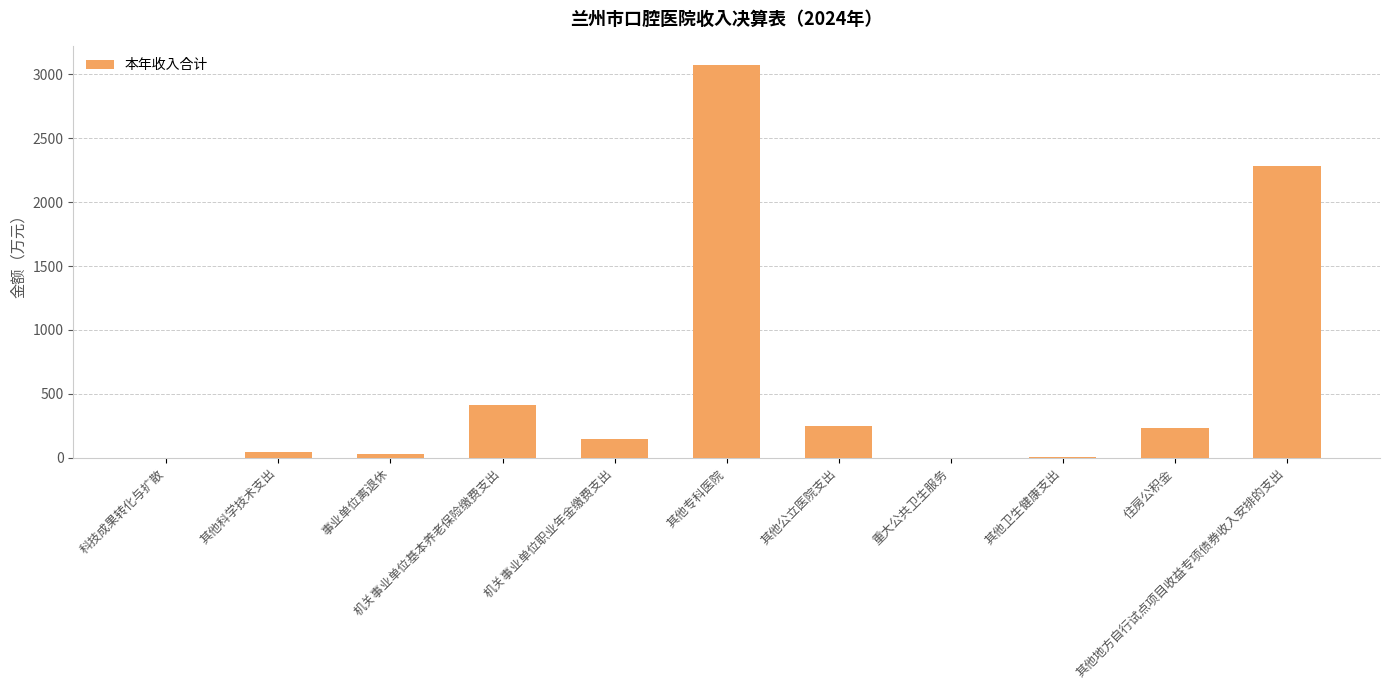

Which label corresponds to the largest value in the chart?

其他专科医院